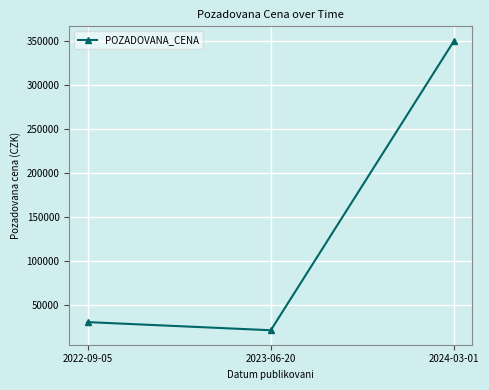

What is the change in value from 2022-09-05 to 2024-03-01?

+319350